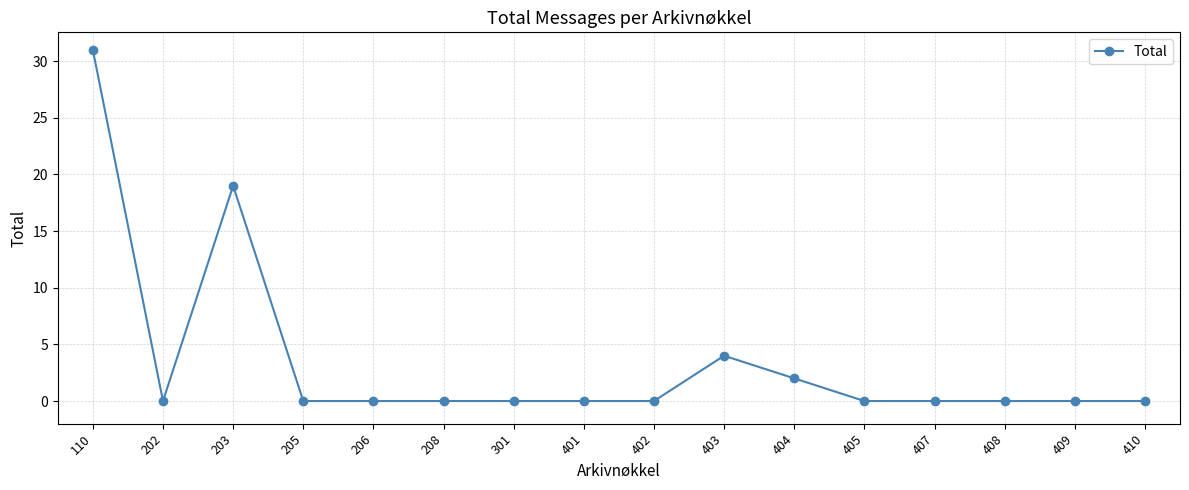

Where is the first local maximum?

203